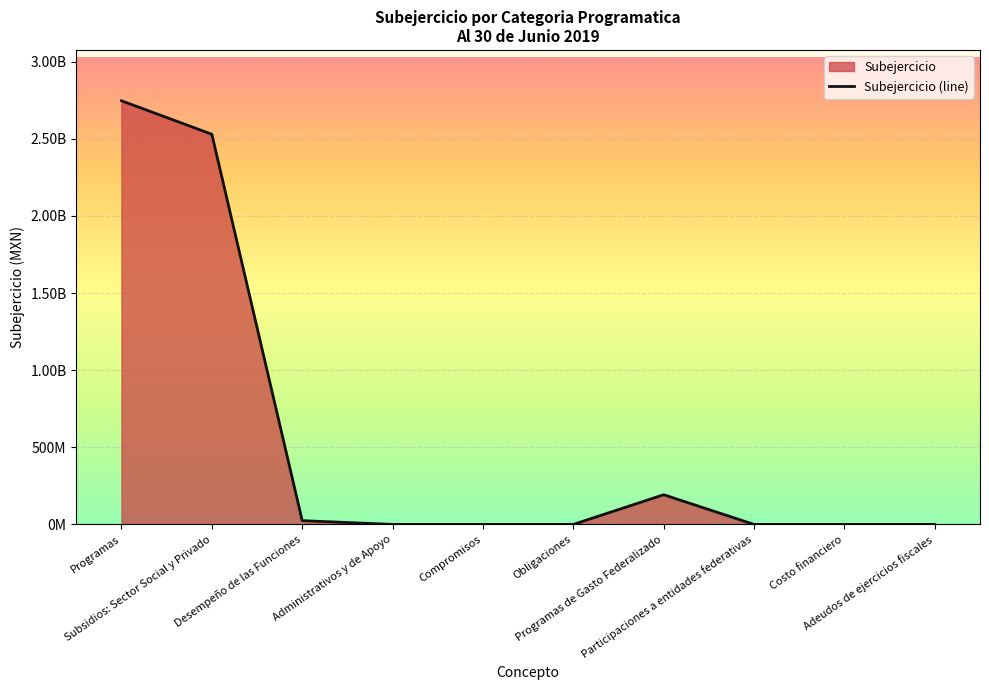

What is the change in value from Desempeño de las Funciones to Adeudos de ejercicios fiscales?

-24460345.9